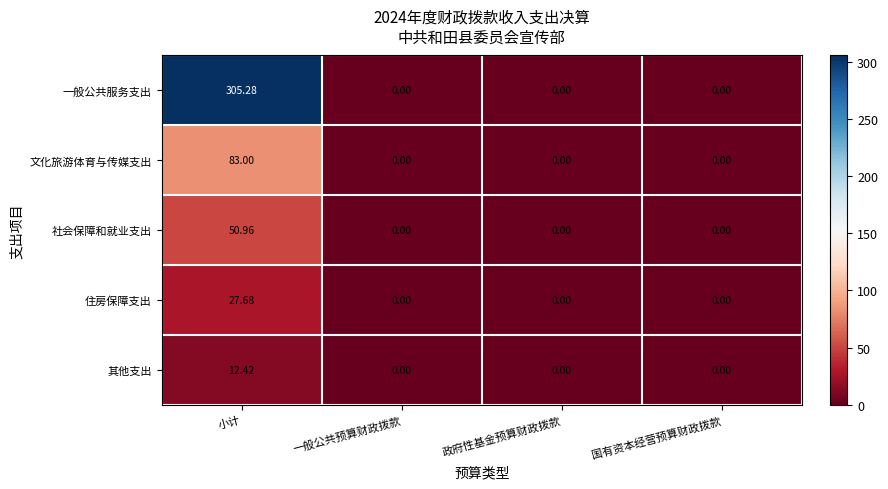

Which label corresponds to the largest value in the chart?

小计